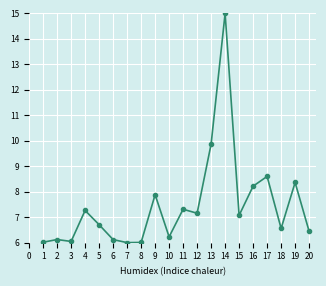

At which category does the chart reach its peak across all series?

14